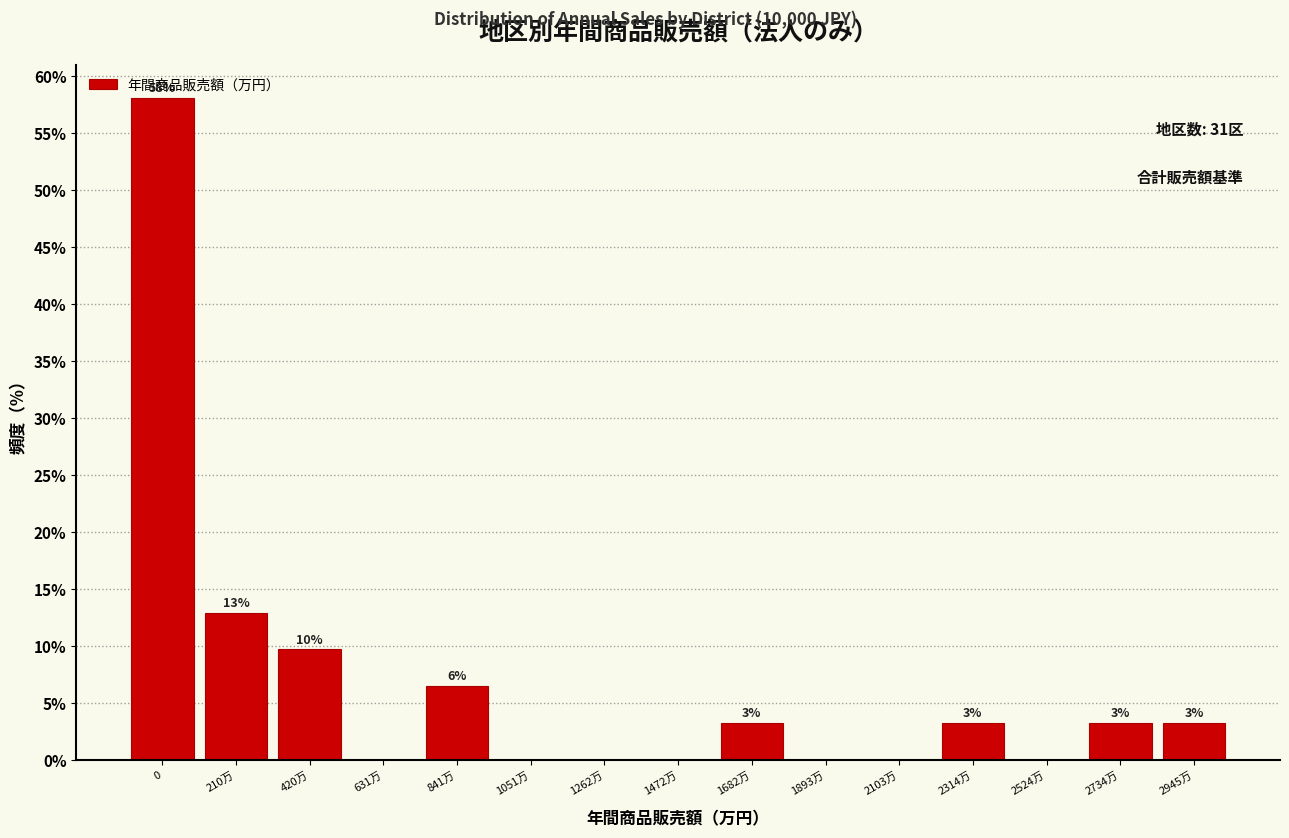

Are the bars horizontal?

No